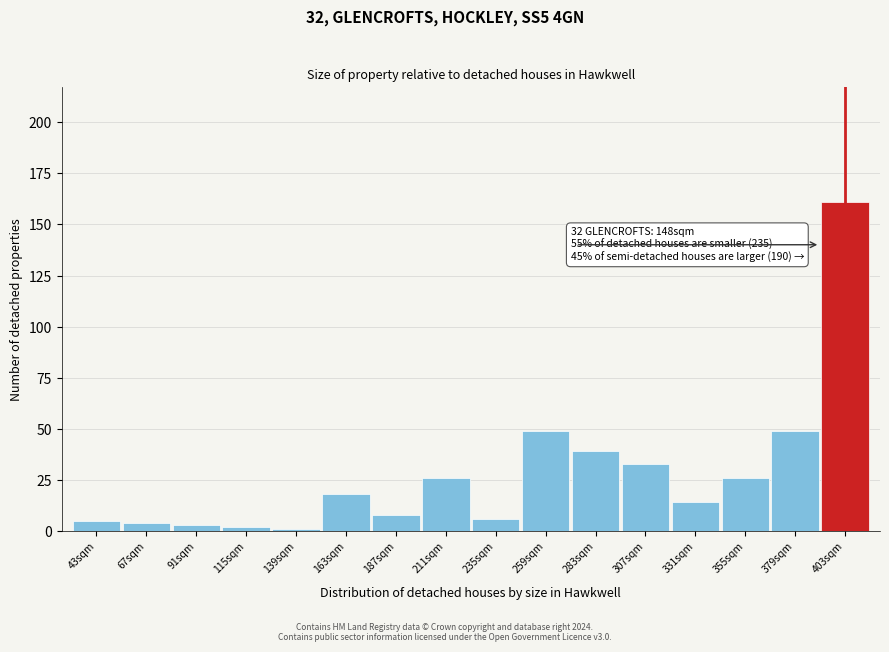

Reading left to right, transcribe all the data shown in this chart.

43sqm=5	67sqm=4	91sqm=3	115sqm=2	139sqm=1	163sqm=18	187sqm=8	211sqm=26	235sqm=6	259sqm=49	283sqm=39	307sqm=33	331sqm=14	355sqm=26	379sqm=49	403sqm=161